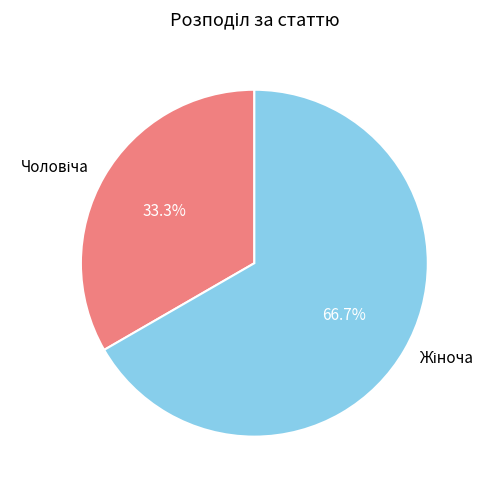

Is there a majority slice in this chart?

Yes